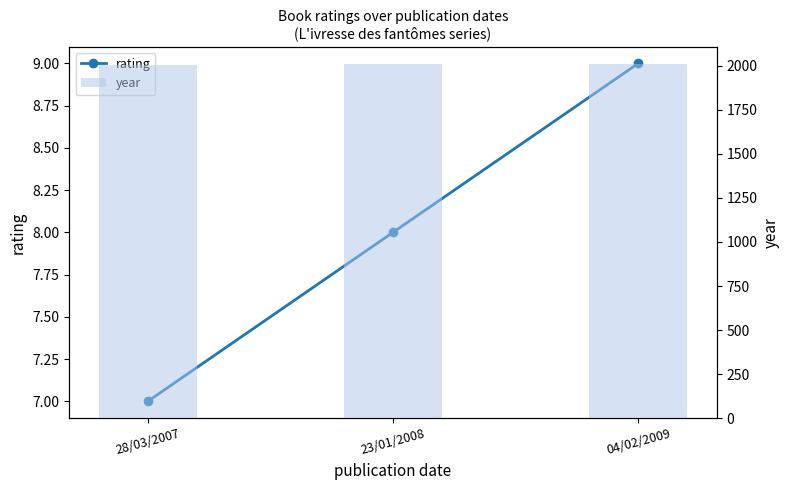

How many data points in rating are above 8?

1